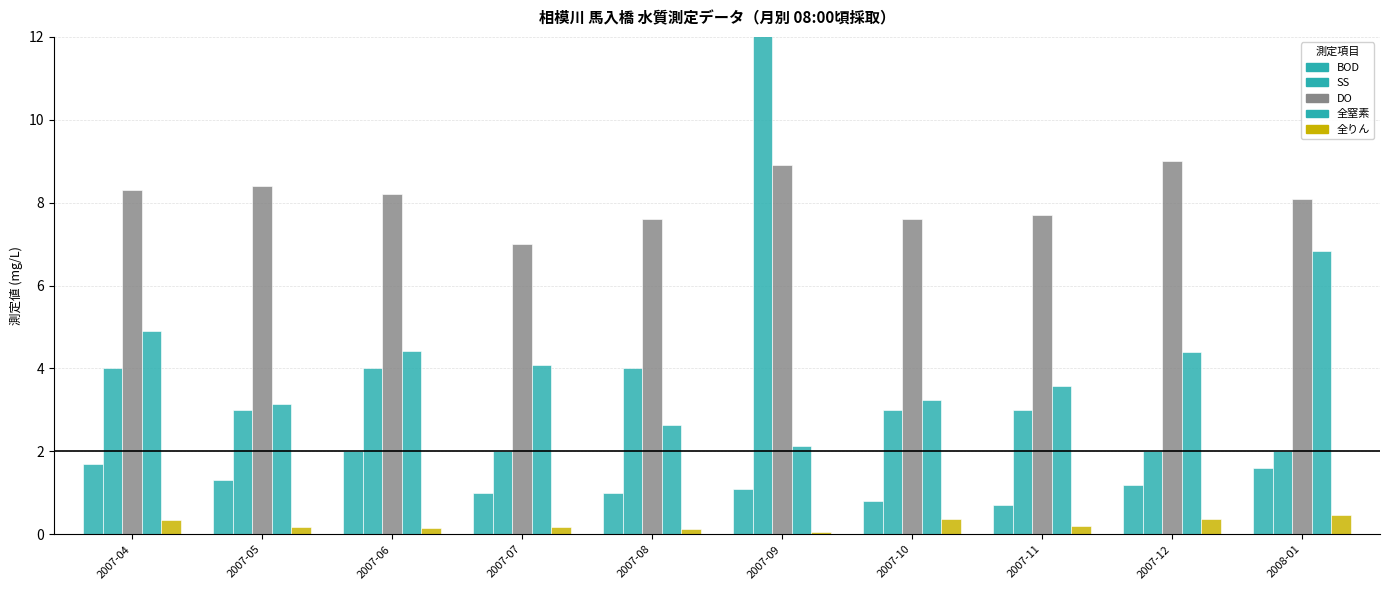

How many bars are there in total?

50